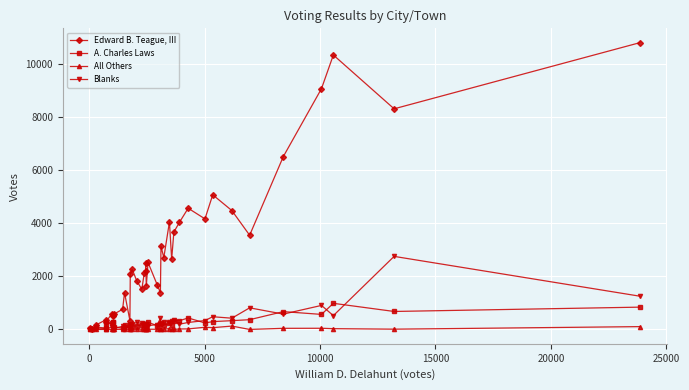

True or false: Blanks has more than 1 points higher than both neighbors.

True